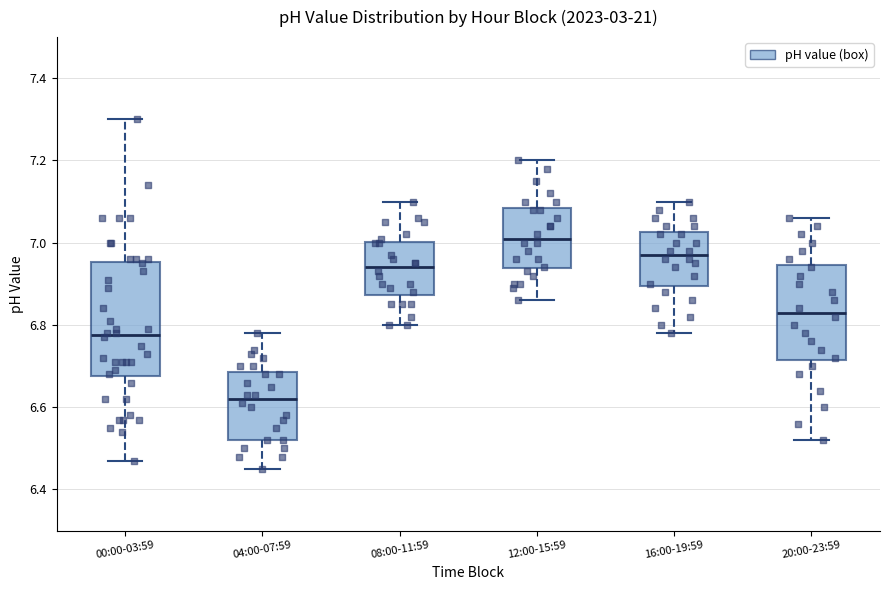

Reading left to right, read every box against the y-axis: the position of its median line, the range the box covers, and the ends of its whiskers. The values are not printed on the chart, so give them approximately, as read against the axis.

00:00-03:59: median 6.78, box 6.68 to 6.96, whiskers 6.48 to 7.30
04:00-07:59: median 6.62, box 6.52 to 6.68, whiskers 6.46 to 6.78
08:00-11:59: median 6.94, box 6.88 to 7.00, whiskers 6.80 to 7.10
12:00-15:59: median 7.02, box 6.94 to 7.08, whiskers 6.86 to 7.20
16:00-19:59: median 6.98, box 6.90 to 7.02, whiskers 6.78 to 7.10
20:00-23:59: median 6.84, box 6.72 to 6.94, whiskers 6.52 to 7.06